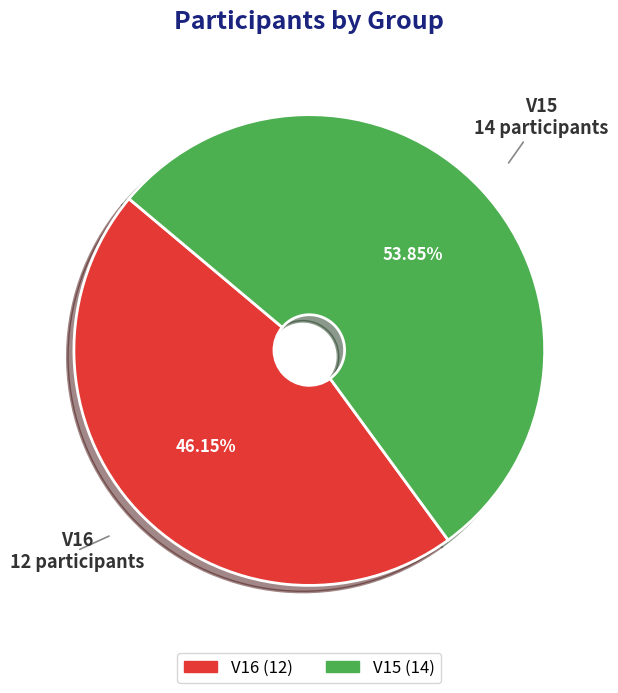

Combined, do V16 and V15 account for over 50%?

Yes